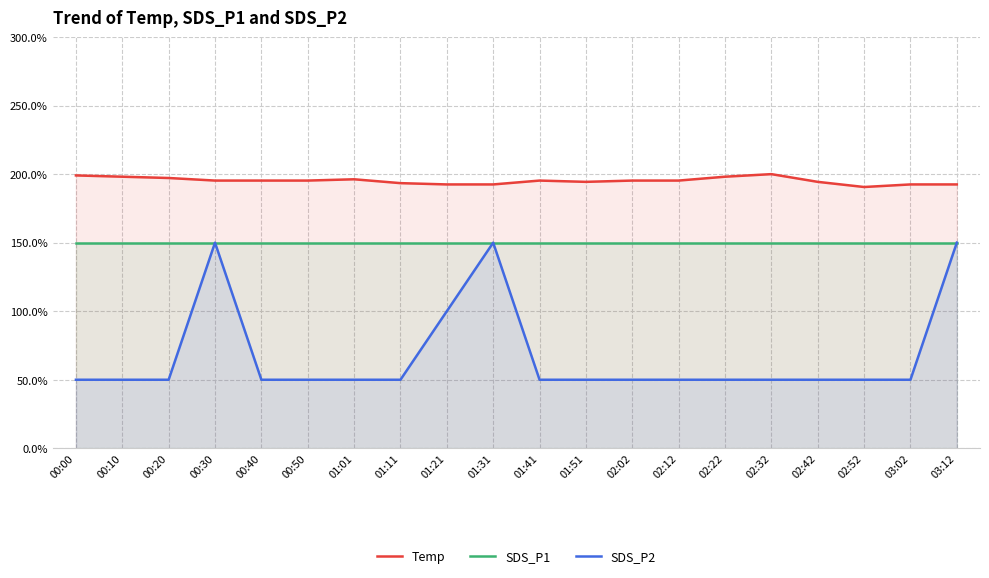

What is the difference between the highest and lowest values at 00:10?

148.1